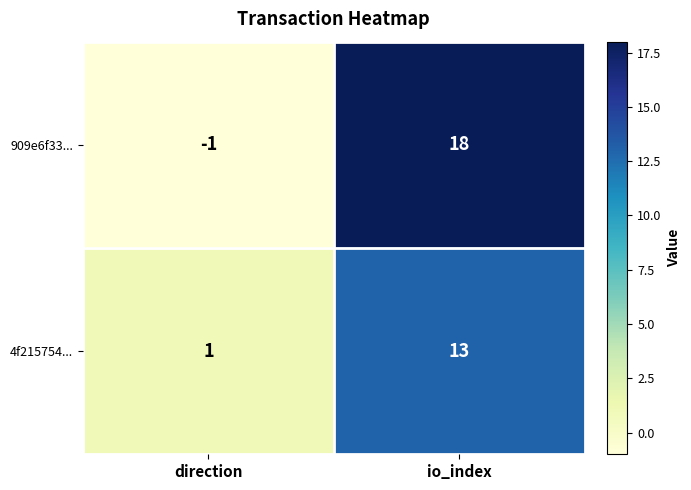

What is the difference between the highest and lowest values at io_index?

5